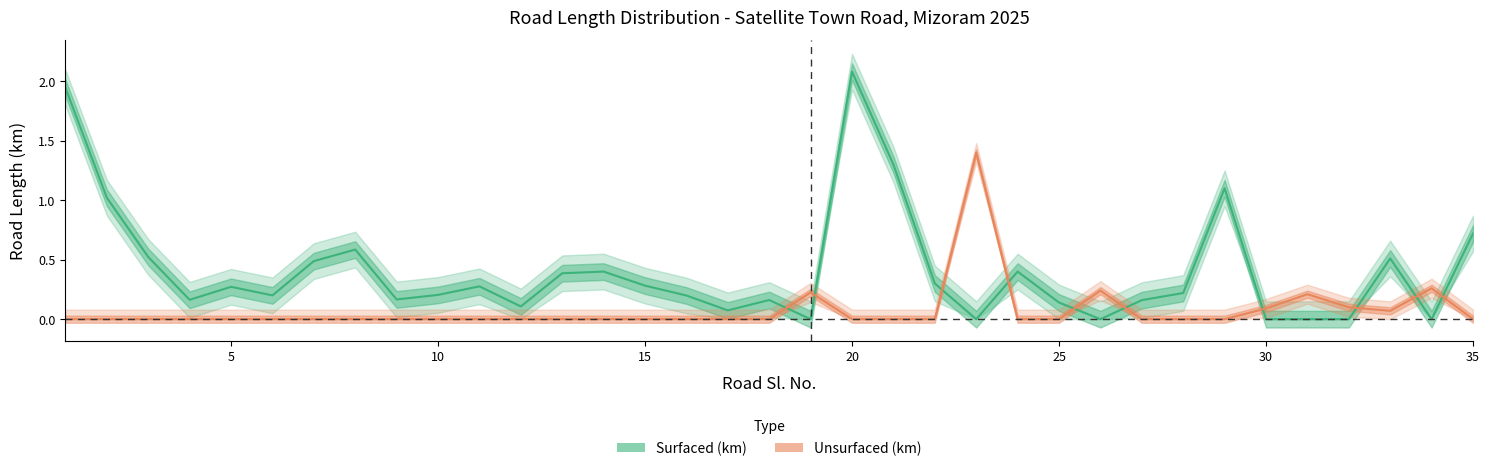

Reading left to right, what are all the values shown in this chart?

Surfaced (km): 1.9	1.0	0.5	0.2	0.3	0.2	0.5	0.6	0.2	0.2	0.3	0.1	0.4	0.4	0.3	0.2	0.1	0.2	0.0	2.1	1.3	0.3	0.0	0.4	0.1	0.0	0.2	0.2	1.1	0.0	0.0	0.0	0.5	0.0	0.7
Unsurfaced (km): 0.0	0.0	0.0	0.0	0.0	0.0	0.0	0.0	0.0	0.0	0.0	0.0	0.0	0.0	0.0	0.0	0.0	0.0	0.2	0.0	0.0	0.0	1.4	0.0	0.0	0.2	0.0	0.0	0.0	0.1	0.2	0.1	0.1	0.3	0.0